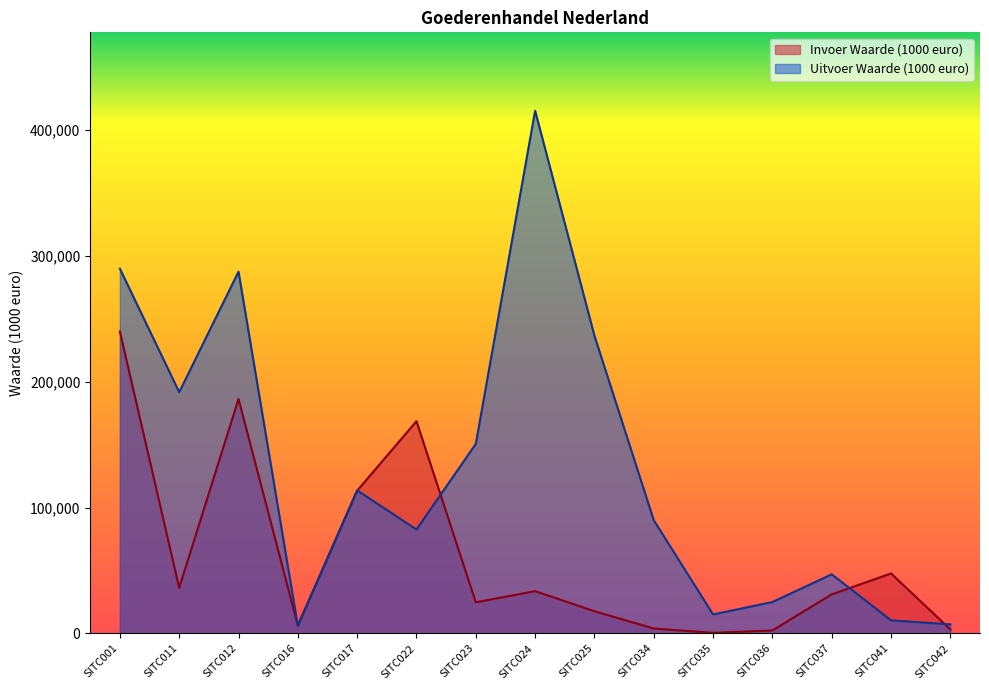

What is the spread (max minus min) of values at SITC034?

86056